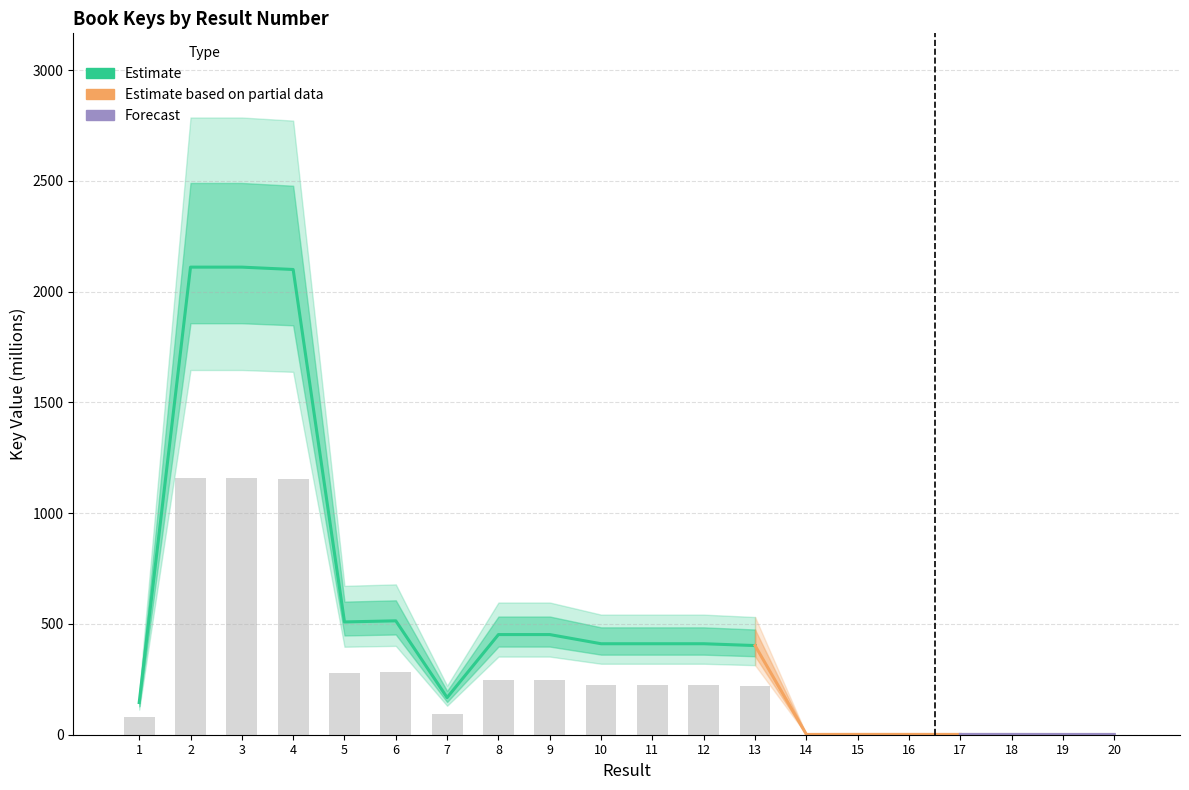

Which label corresponds to the smallest value in the chart?

19